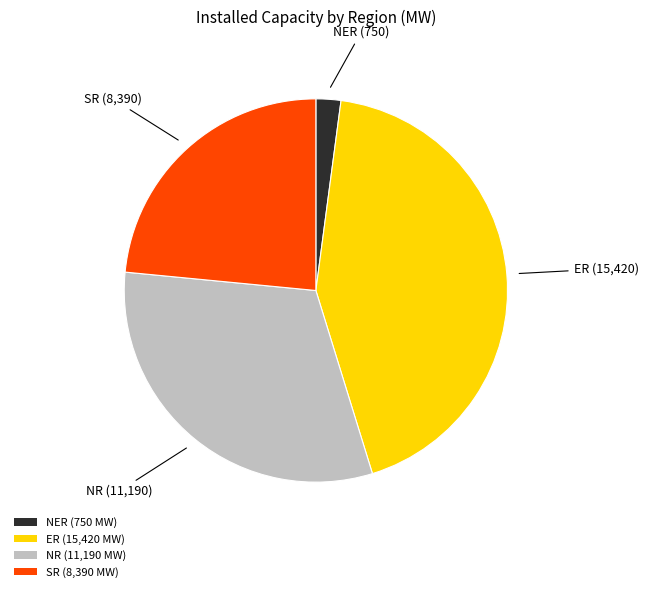

Count the number of slices in the pie.

4